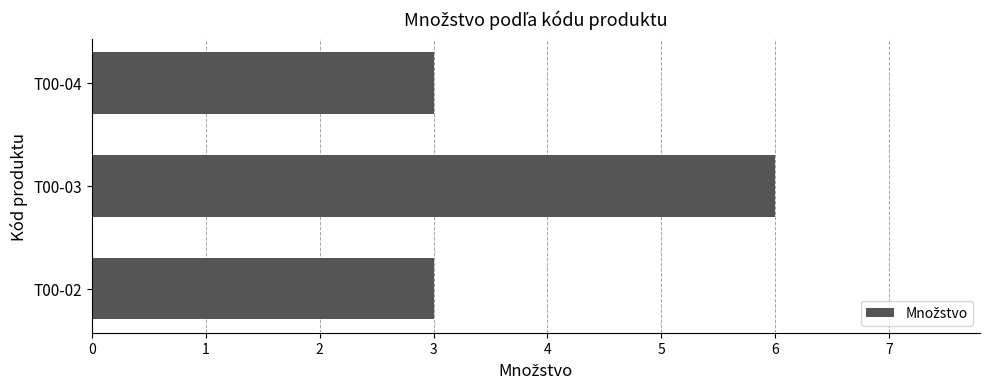

What is the difference between the maximum and second lowest values?

3